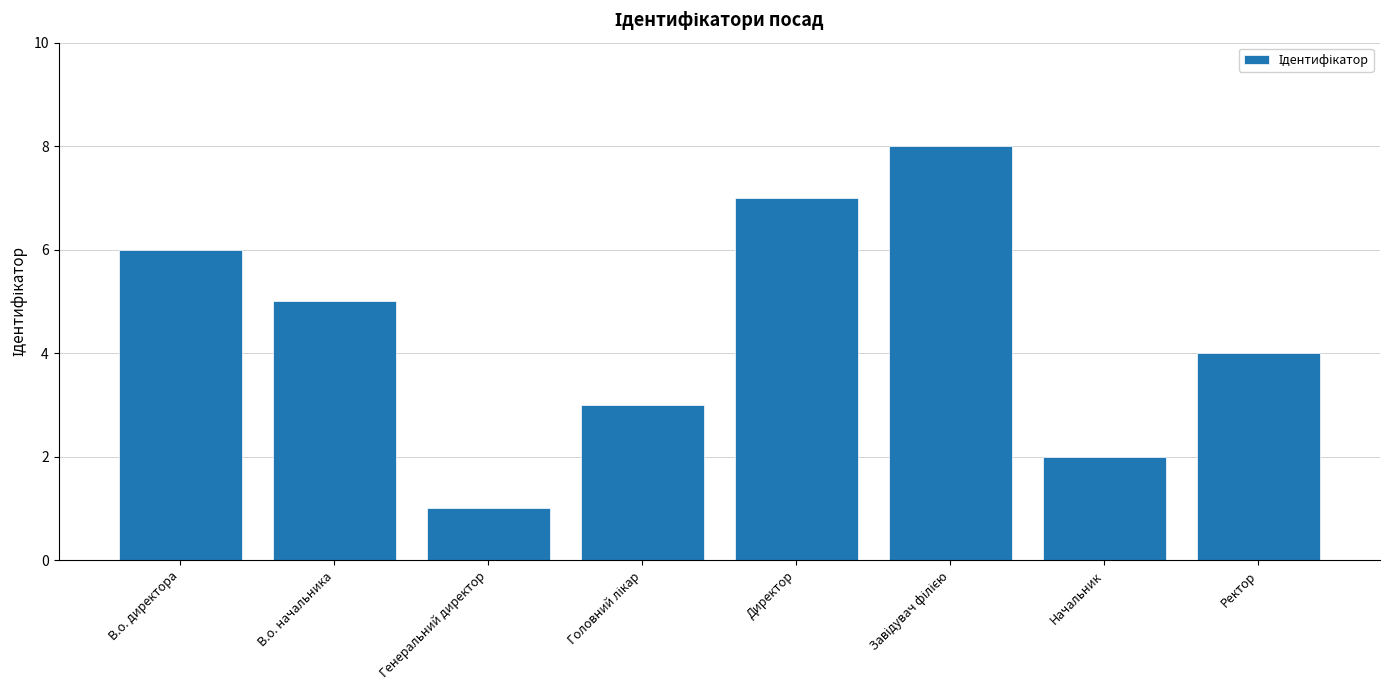

What is the difference between the values at Начальник and В.о. директора?

4